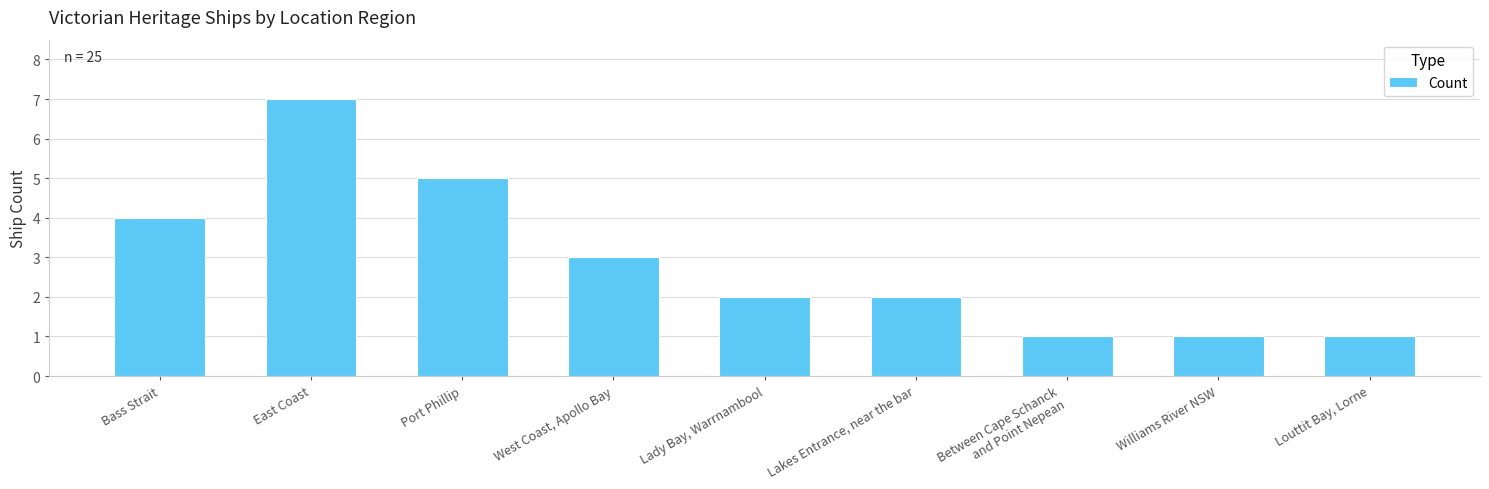

What is the ratio of the value at West Coast, Apollo Bay to the value at Williams River NSW?

3.0